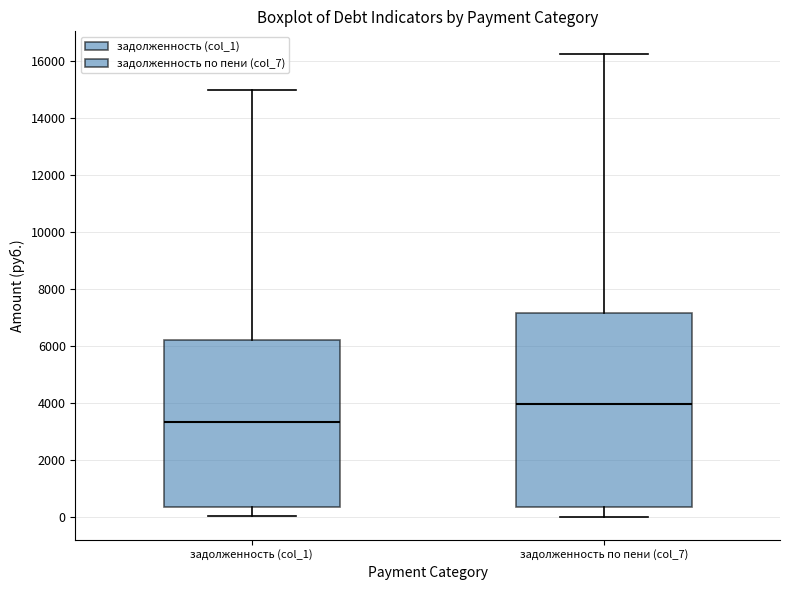

Reading left to right, read every box against the y-axis: the position of its median line, the range the box covers, and the ends of its whiskers. The values are not printed on the chart, so give them approximately, as read against the axis.

задолженность (col_1): median 3400, box 400 to 6200, whiskers 0 to 15000
задолженность по пени (col_7): median 4000, box 400 to 7200, whiskers 0 to 16200